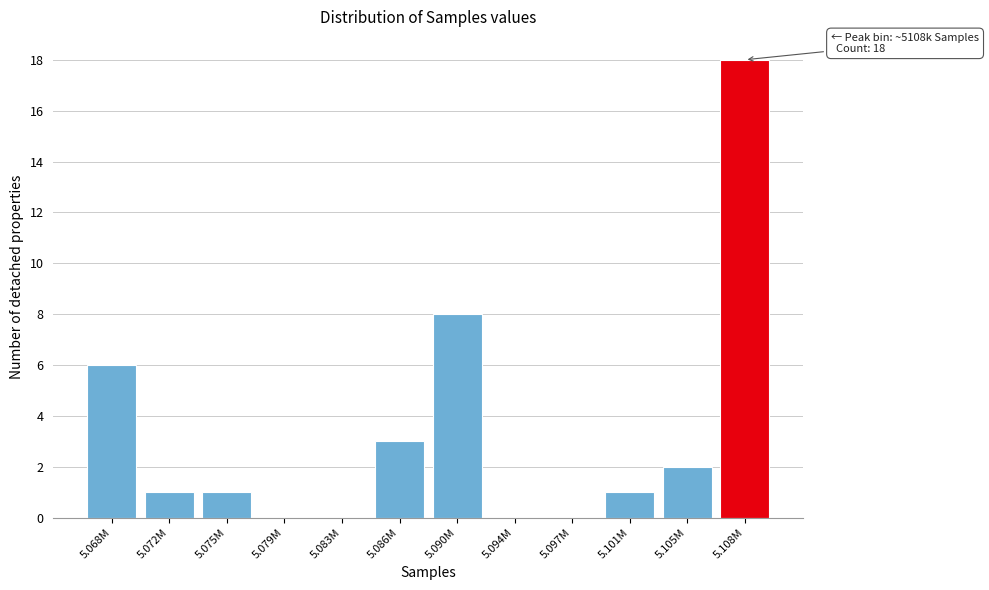

Reading left to right, transcribe all the data shown in this chart.

5.068M=6	5.072M=1	5.075M=1	5.079M=0	5.083M=0	5.086M=3	5.090M=8	5.094M=0	5.097M=0	5.101M=1	5.105M=2	5.108M=18